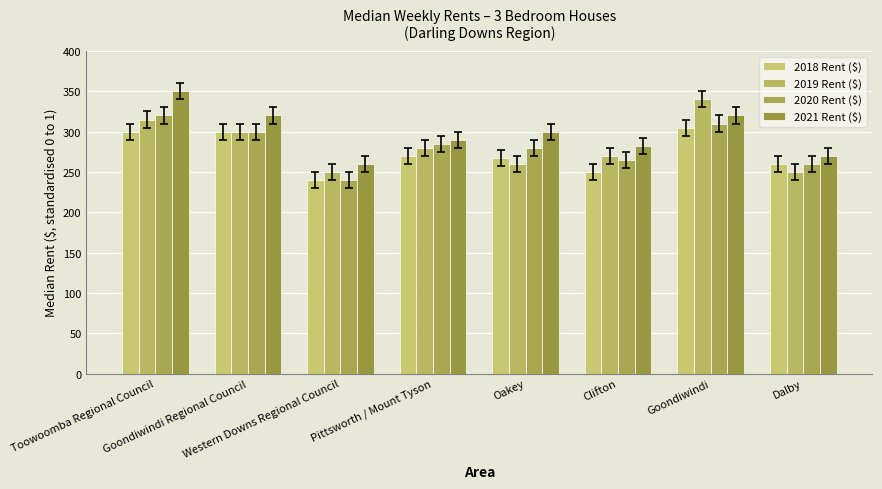

What is the value of the 2021 Rent ($) bar at the 2nd from the left?

320.0